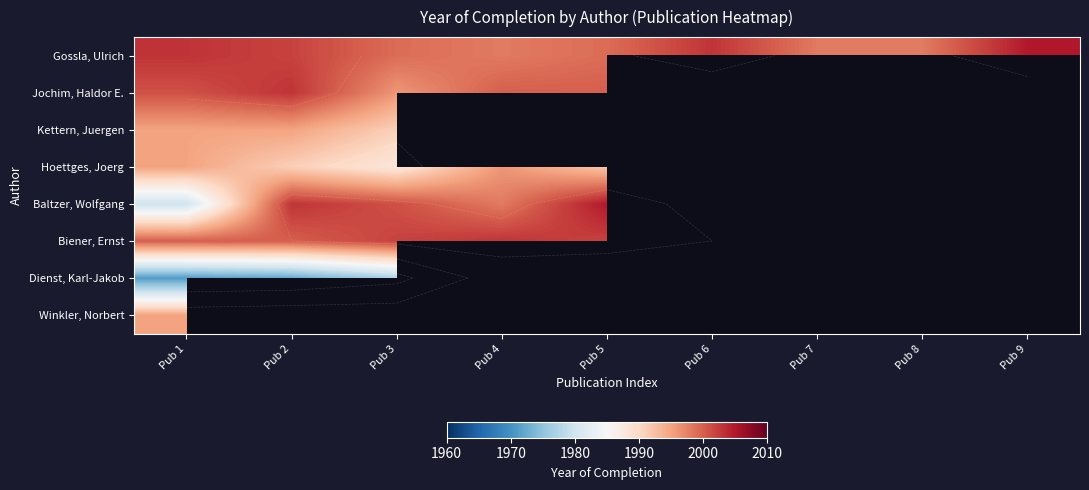

Which category has the lowest value across all series?

Pub 1